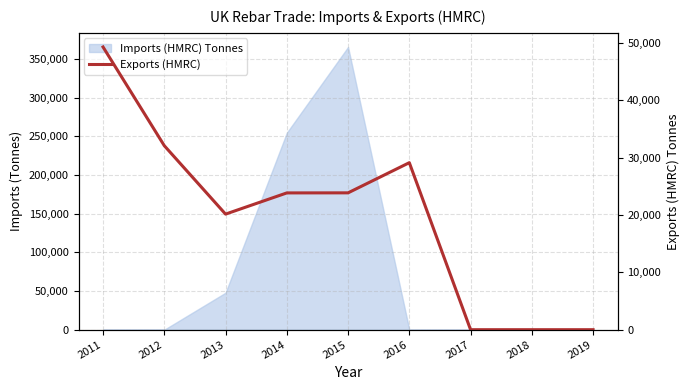

Where is the data nearest to the value 24644?

2015